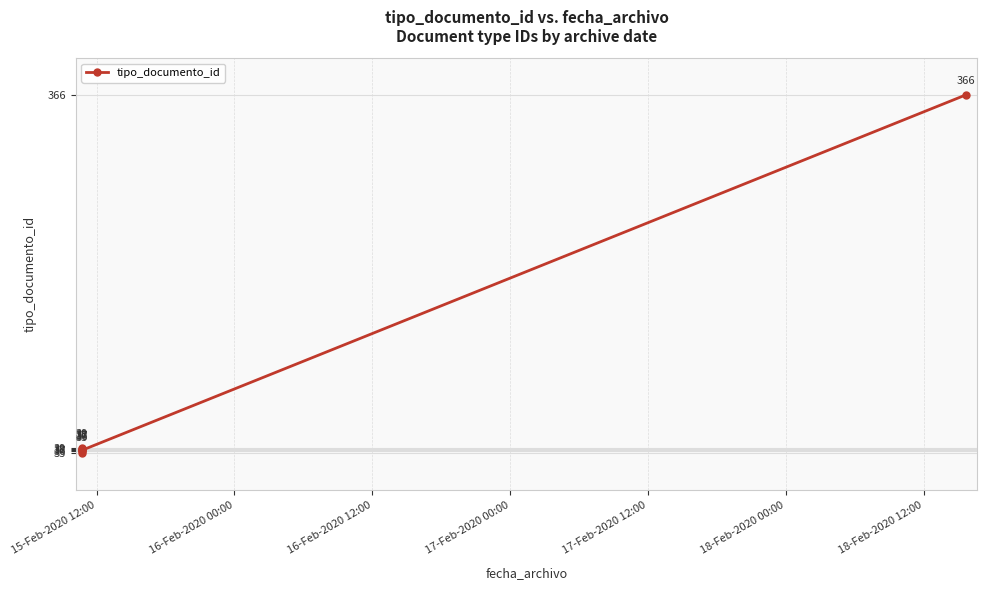

What is the sum of the values at 18-Feb-2020 00:00 and 18-Feb-2020 12:00?

403